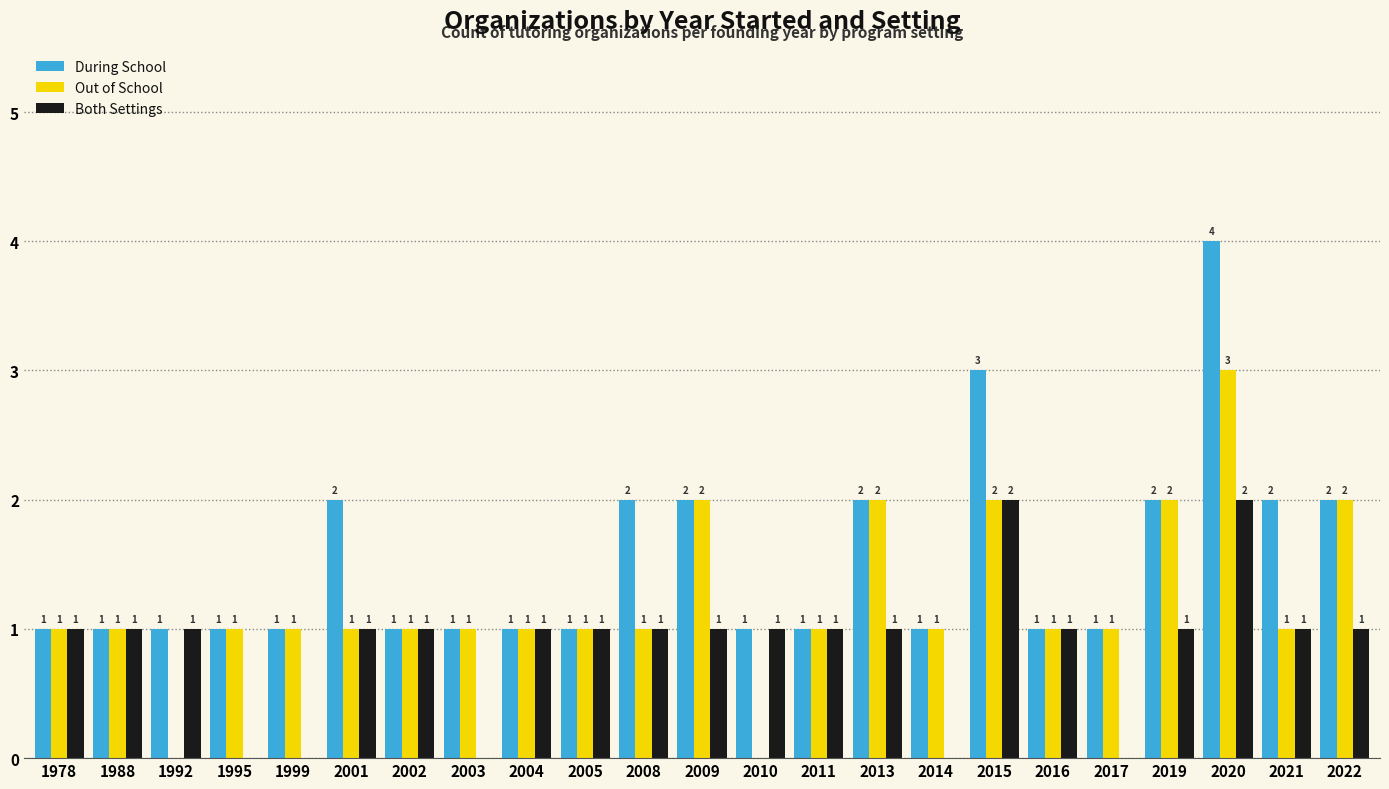

How many Out of School values are between 1 and 2?

20